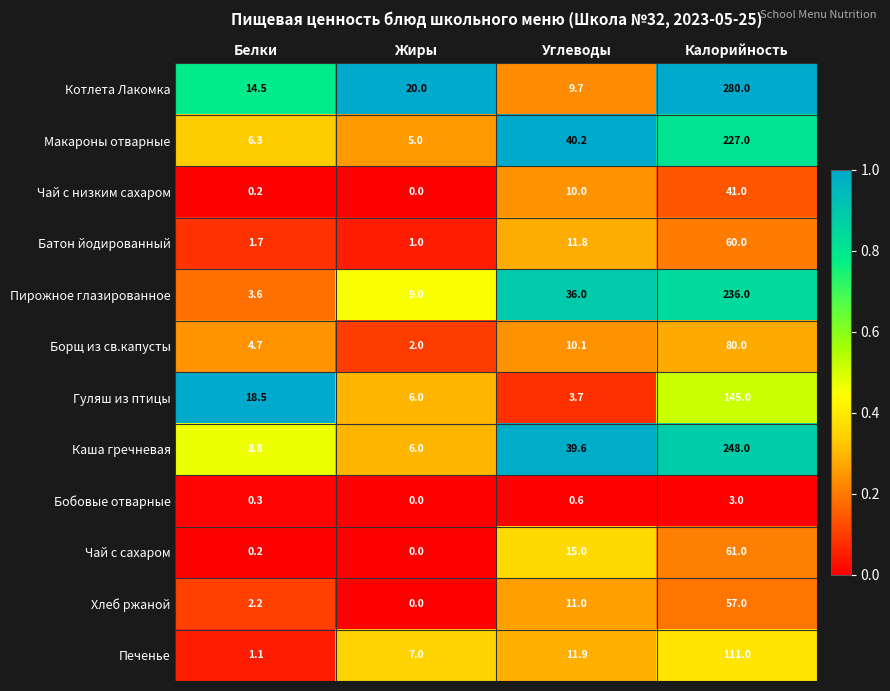

Is the value of Печенье at Калорийность greater than the value of Пирожное глазированное at Калорийность?

No